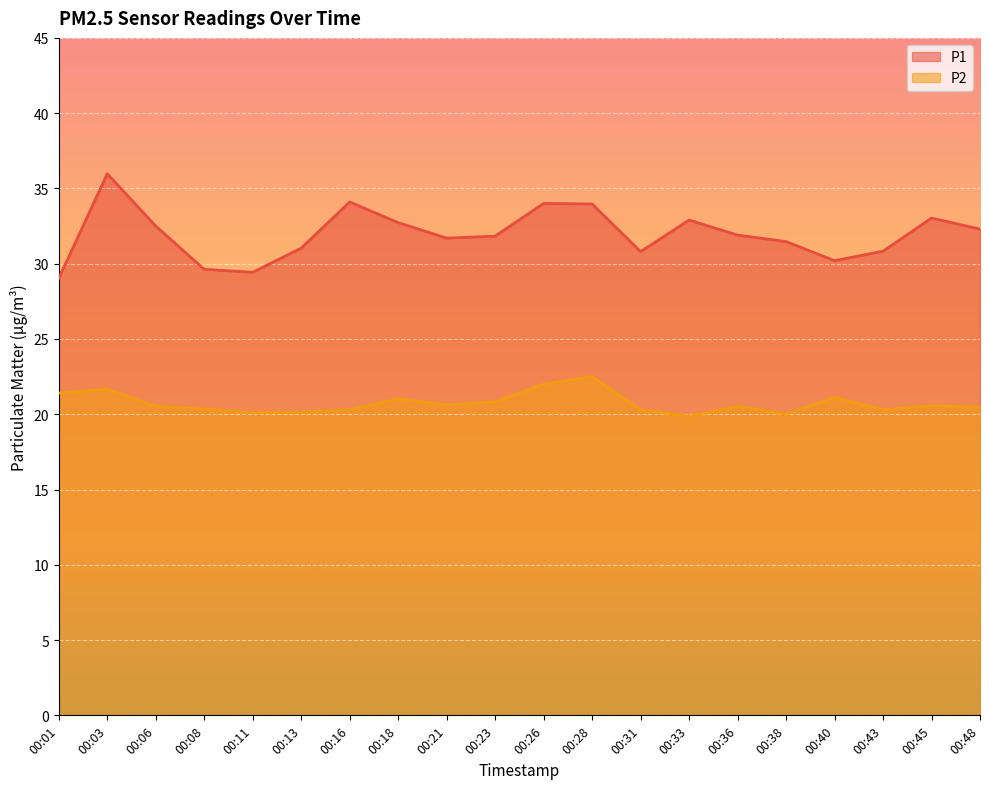

Which has a higher value, 00:11 or 00:31?

00:31